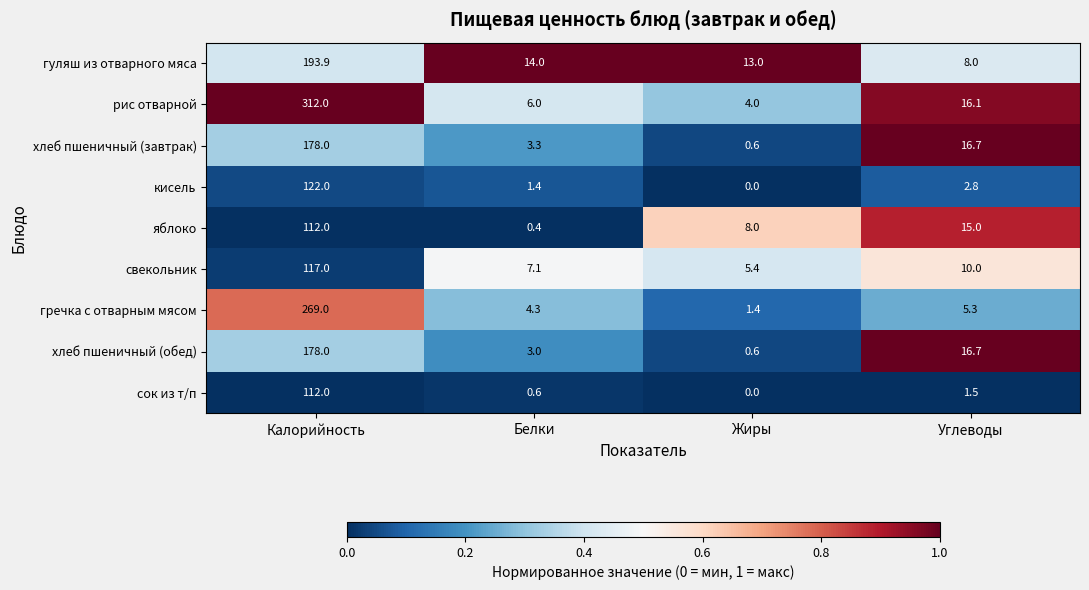

Which label corresponds to the smallest value in the chart?

Жиры